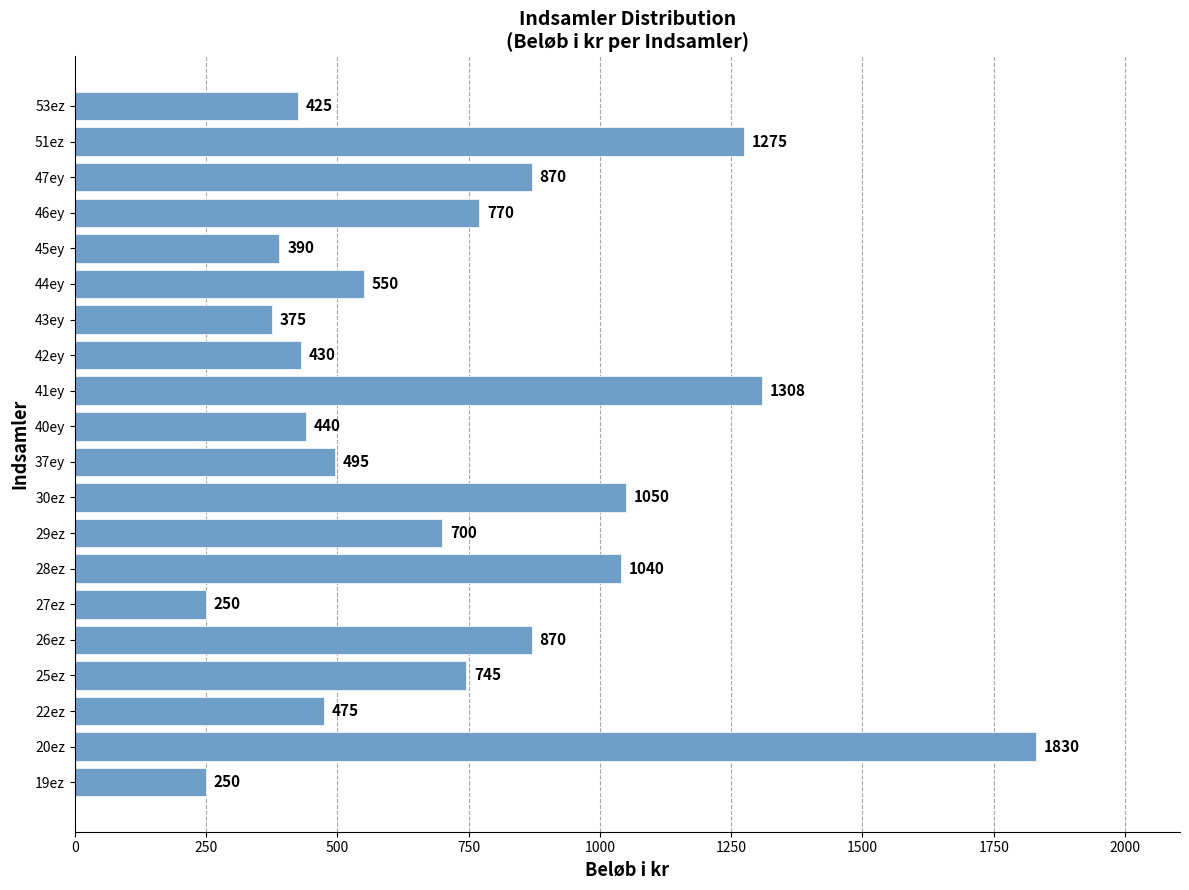

The value at 41ey is 1308. True or false?

True